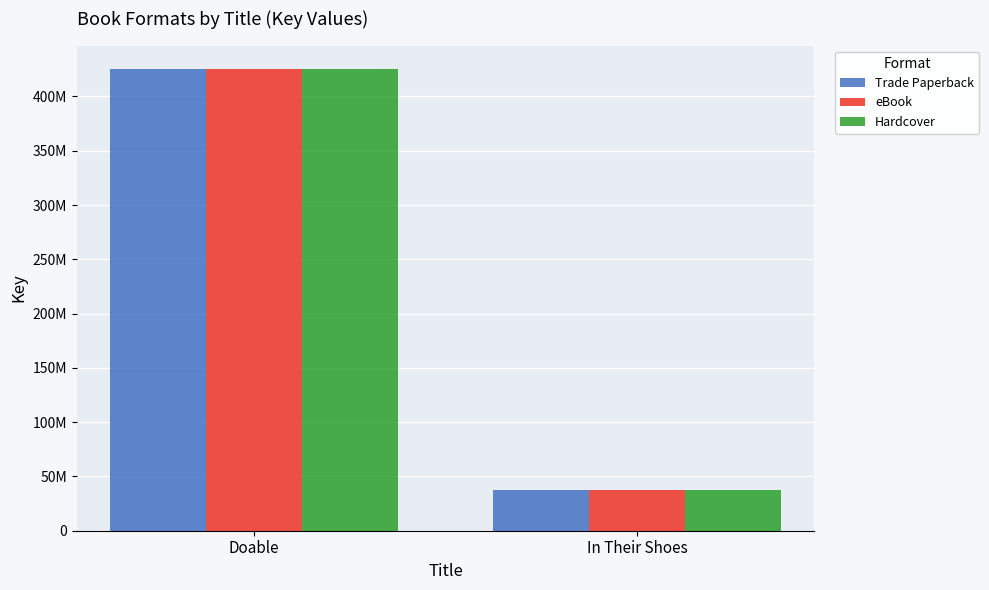

List the labels in order of eBook value, smallest first.

In Their Shoes, Doable